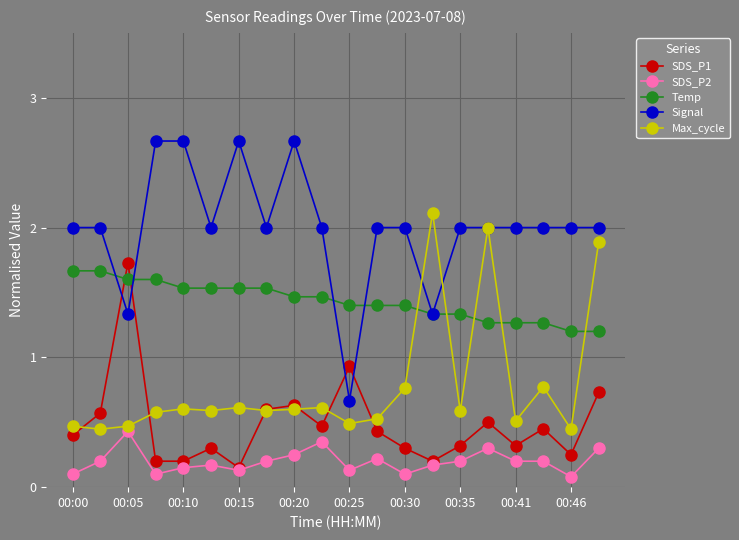

True or false: Max_cycle and SDS_P2 cross at least once.

False